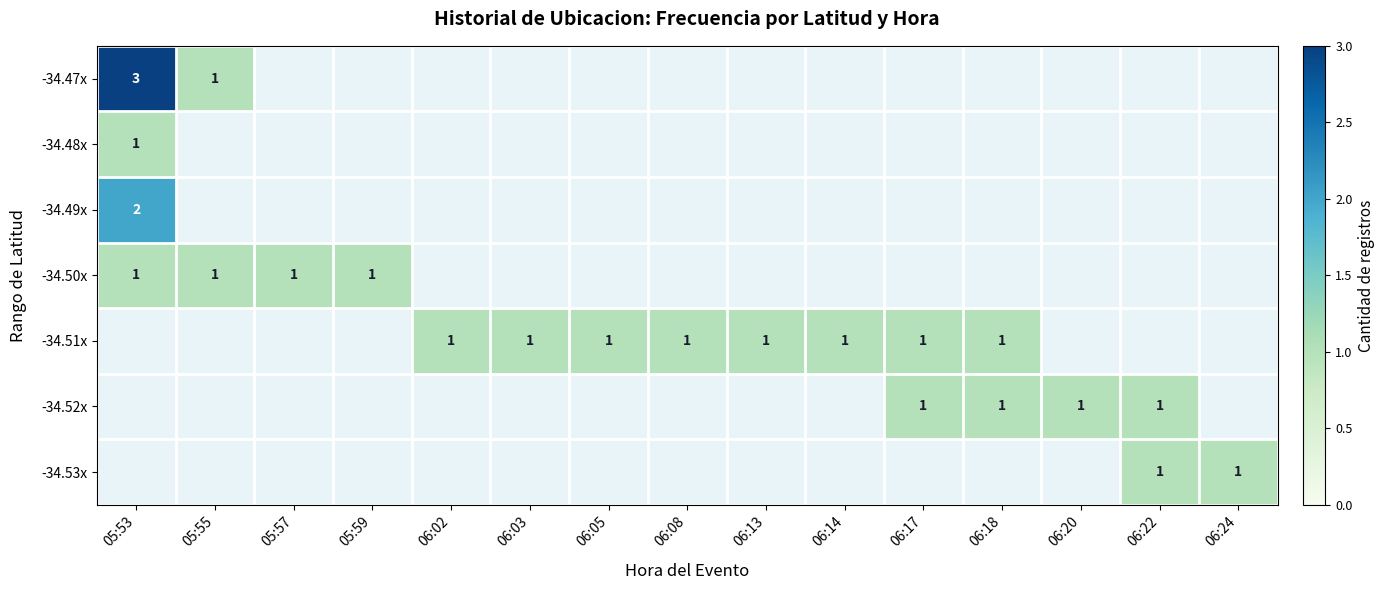

True or false: -34.51x has a value of 1 at 06:17.

True